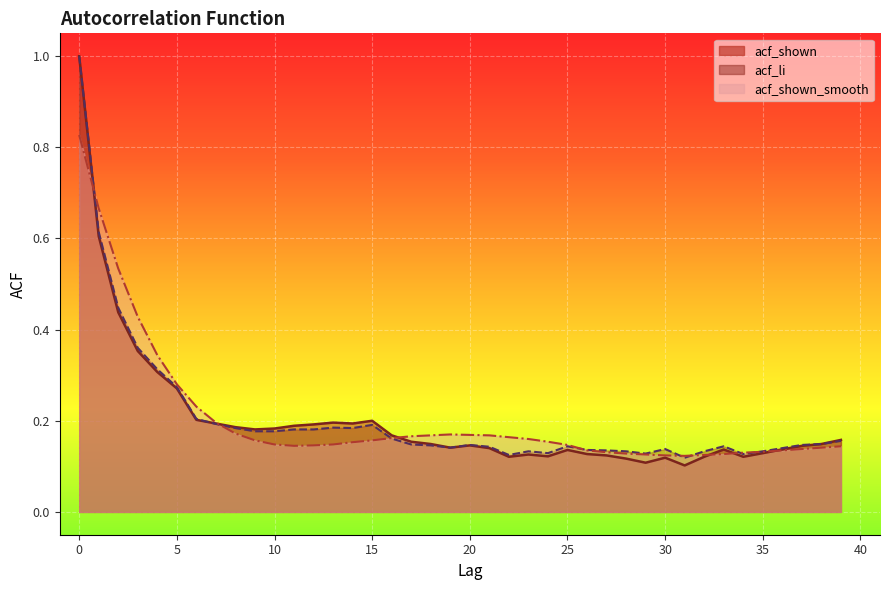

Is it true that acf_shown_smooth equals 1.0 at 1?

False